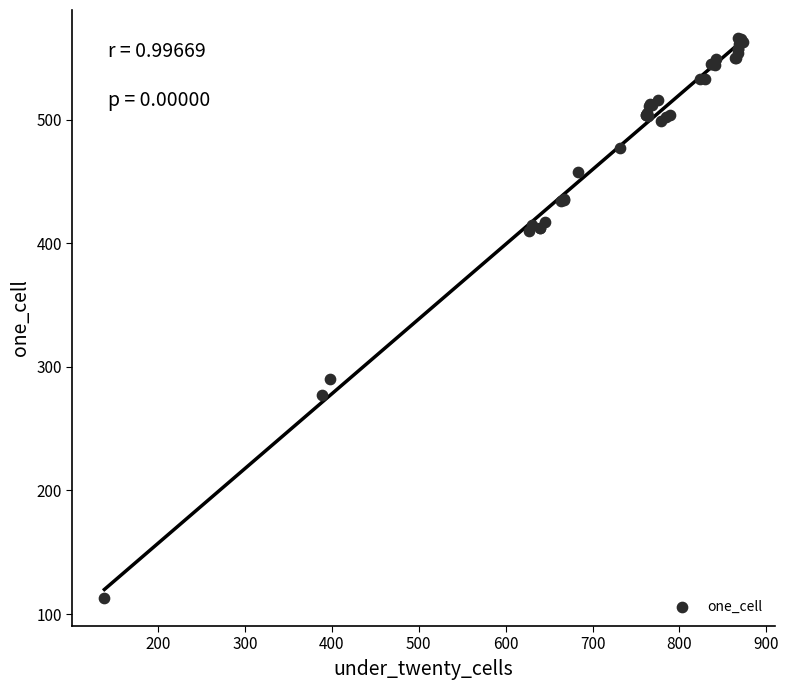

What Y value in the scatter plot is closest to 339?

290